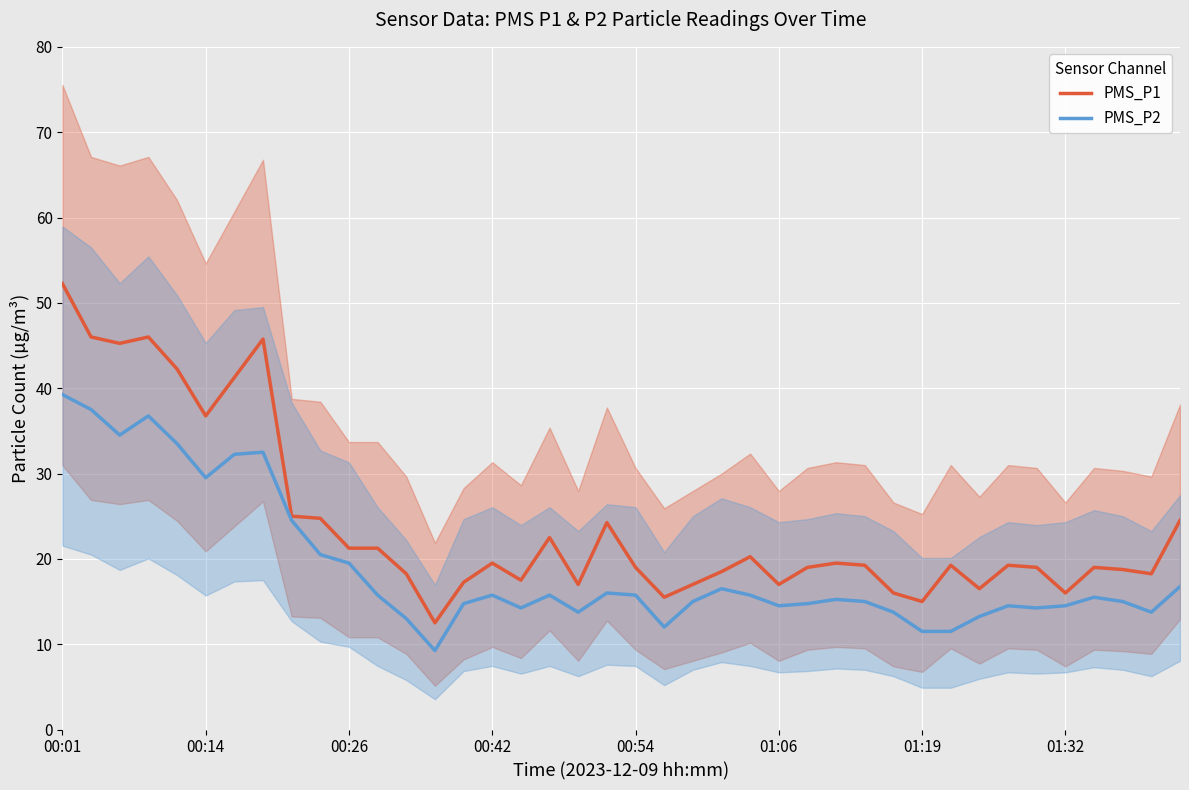

True or false: PMS_P2 and PMS_P1 cross at least once.

False